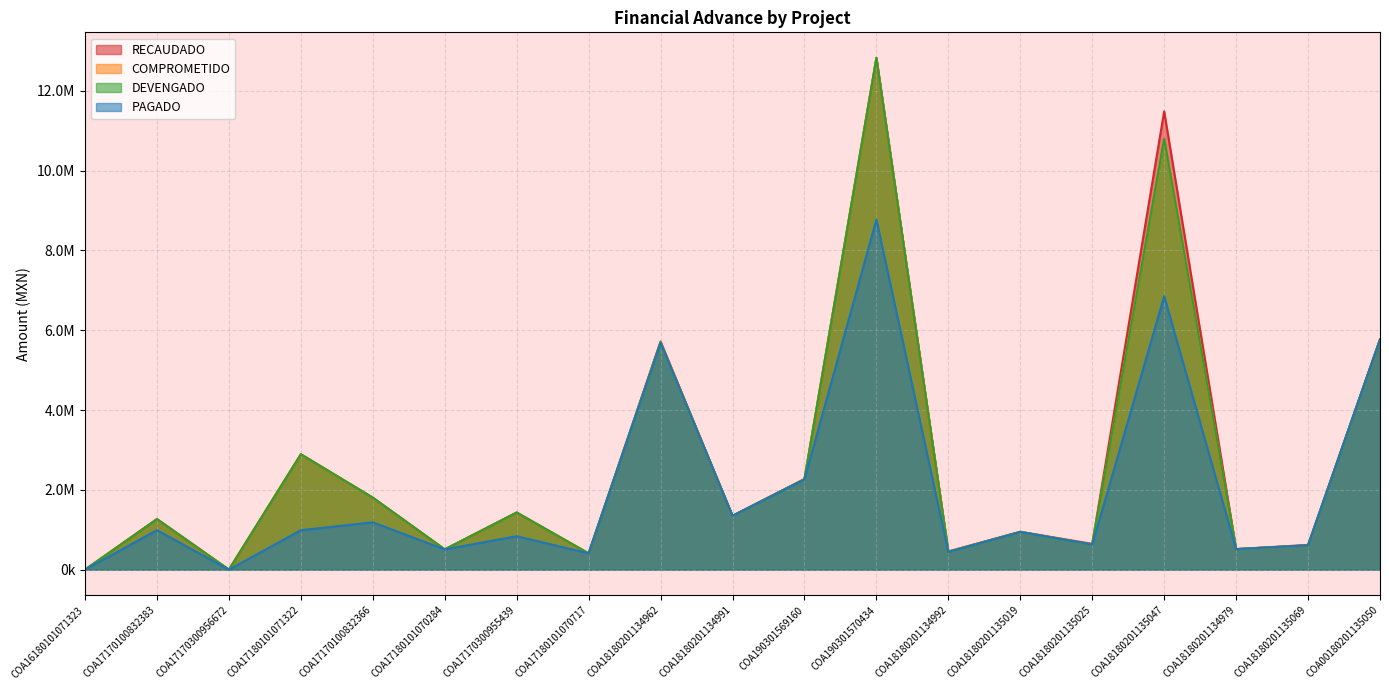

Does the chart display data point markers on the line(s)?

No